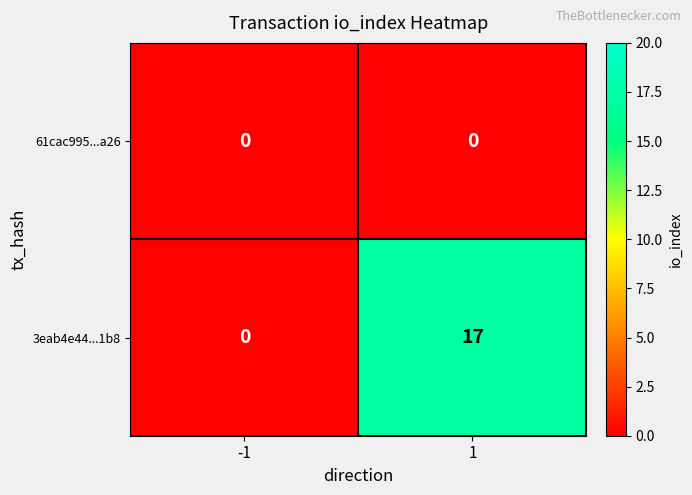

Reading left to right, extract all data points from this chart.

61cac995...a26: -1=0	1=0
3eab4e44...1b8: -1=0	1=17